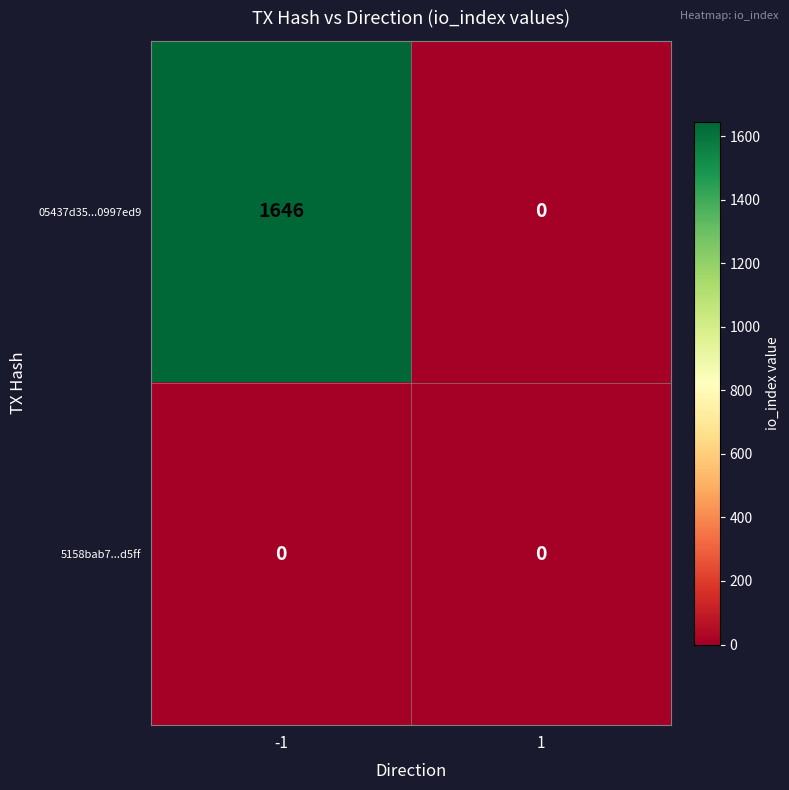

Rank the series by their average value, from highest to lowest.

05437d35...0997ed9, 5158bab7...d5ff